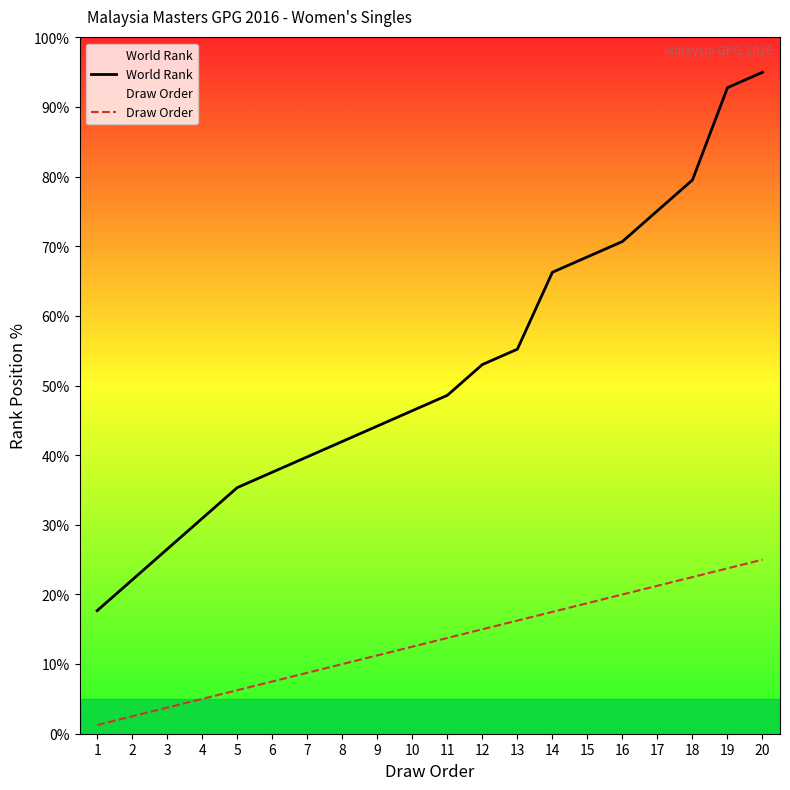

Is it true that World Rank equals 30.0 at 19?

False